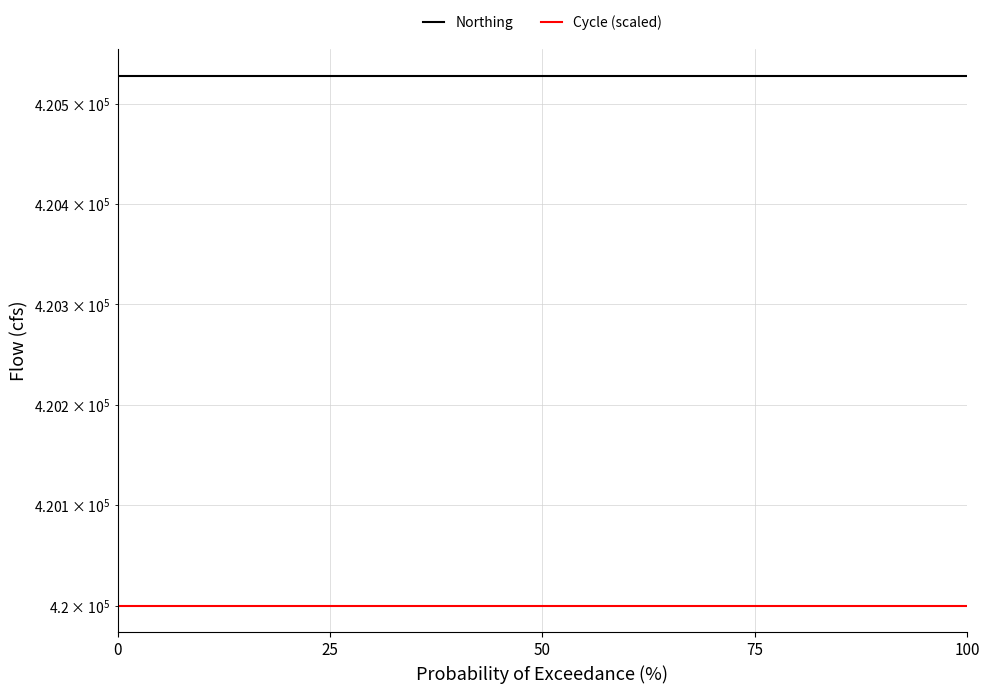

Which series has the largest range (max minus min)?

Northing